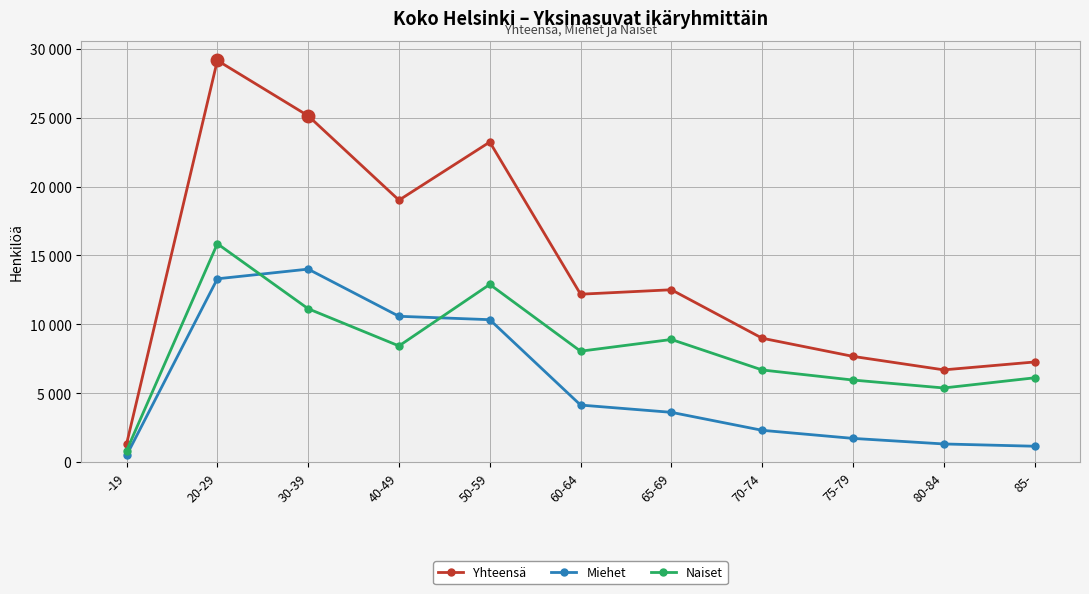

What is the sum of all Naiset values?

90220